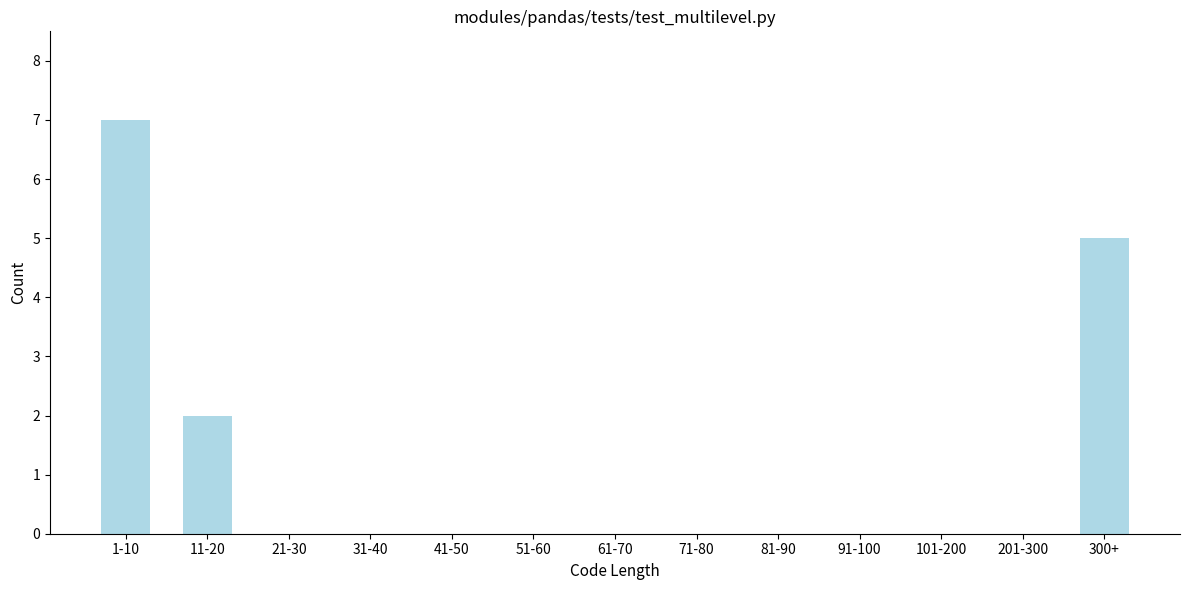

Reading right to left, extract all data points from this chart.

300+=5	201-300=0	101-200=0	91-100=0	81-90=0	71-80=0	61-70=0	51-60=0	41-50=0	31-40=0	21-30=0	11-20=2	1-10=7